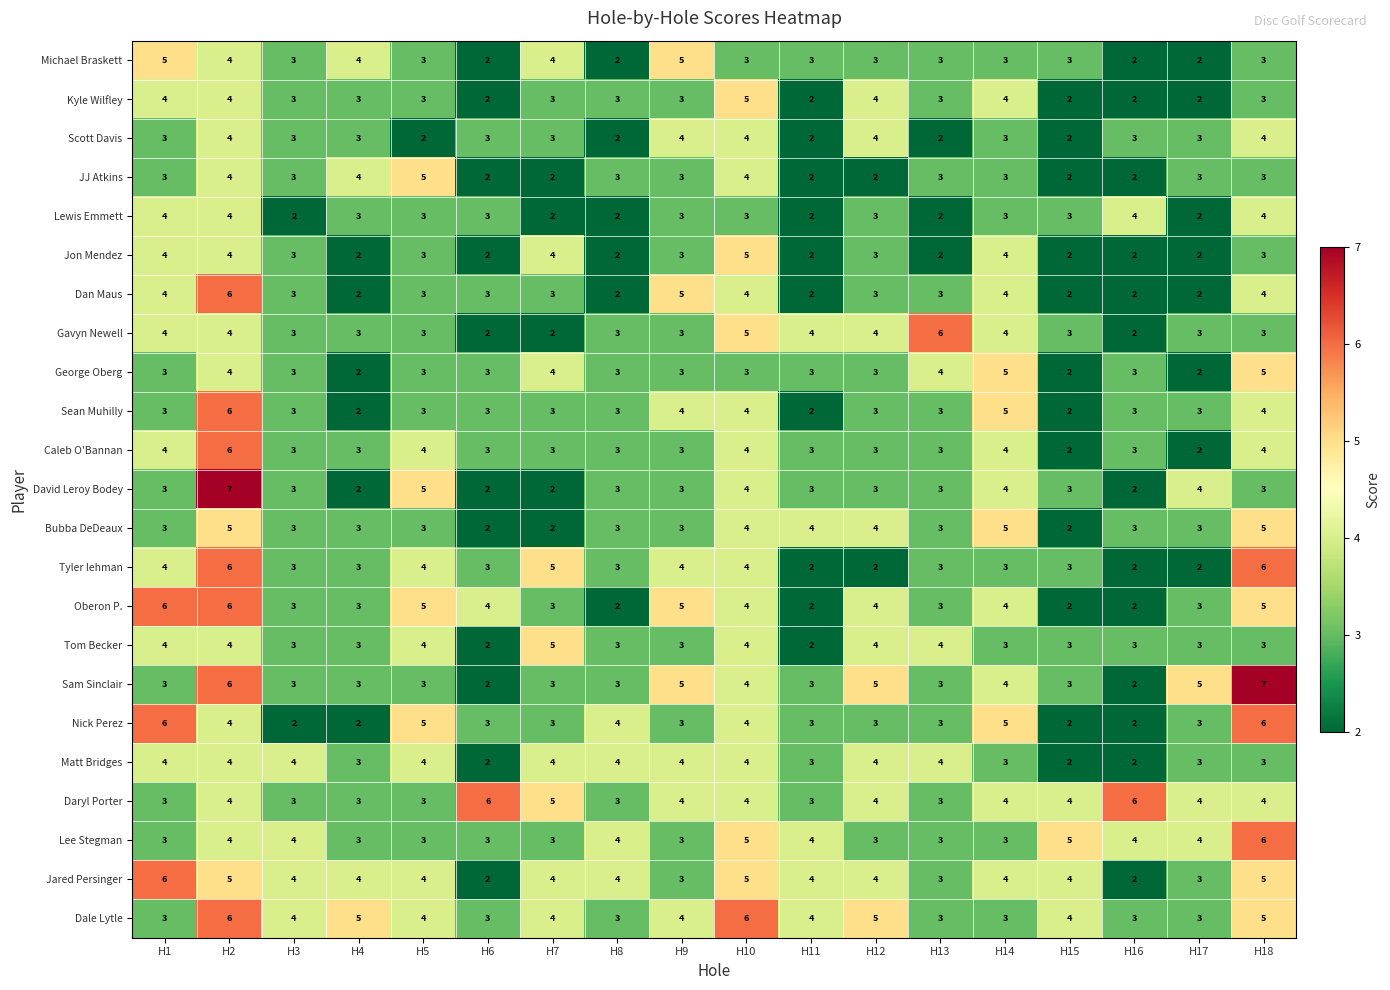

What is the sum of all Jared Persinger values?

70